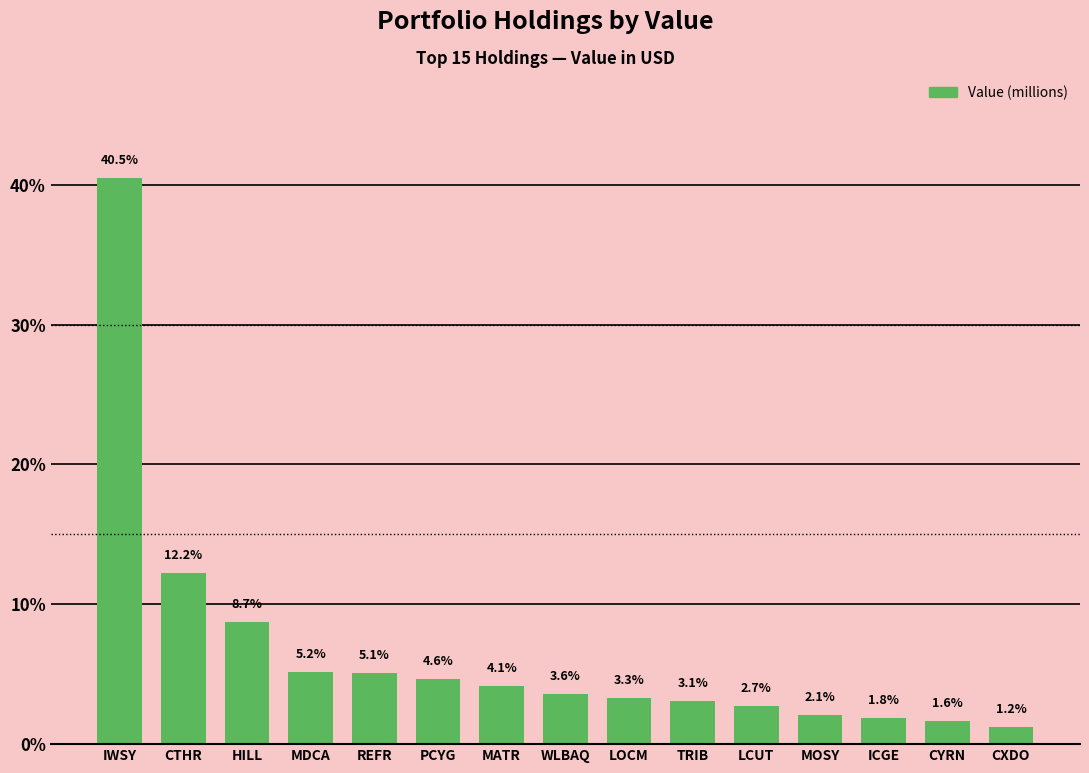

List the labels in order of value, largest first.

IWSY, CTHR, HILL, MDCA, REFR, PCYG, MATR, WLBAQ, LOCM, TRIB, LCUT, MOSY, ICGE, CYRN, CXDO